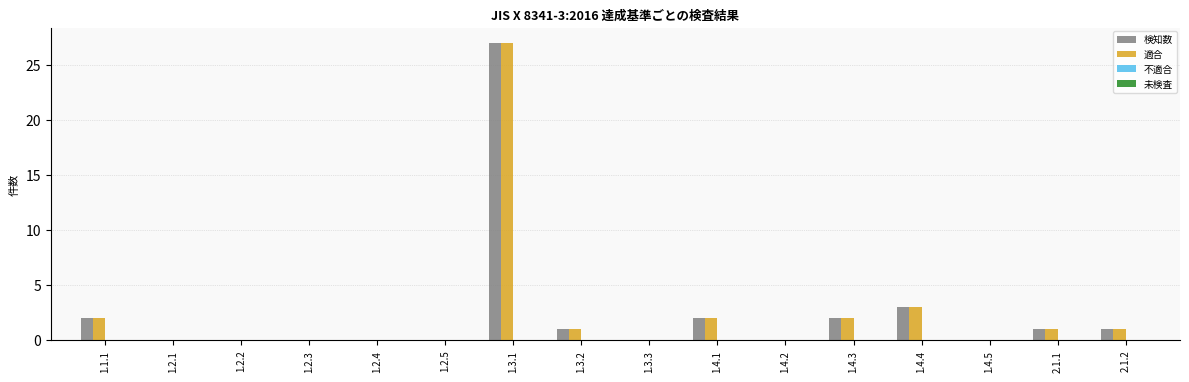

Is the value of 検知数 at 1.3.1 greater than the value of 適合 at 2.1.2?

Yes